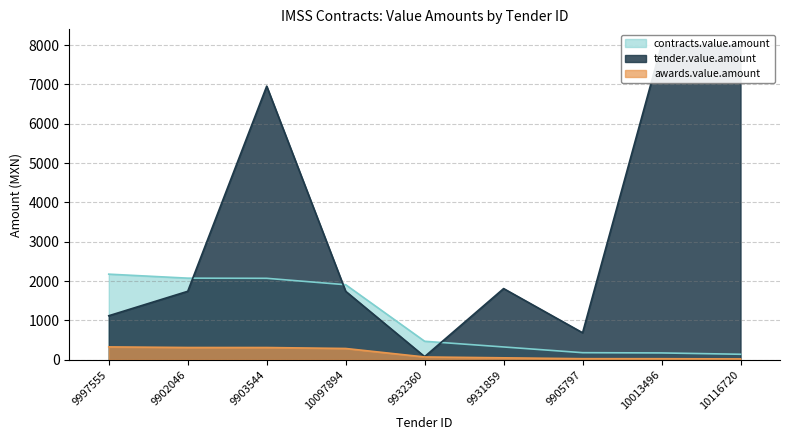

At which label is contracts.value.amount closest to 1157?

9932360